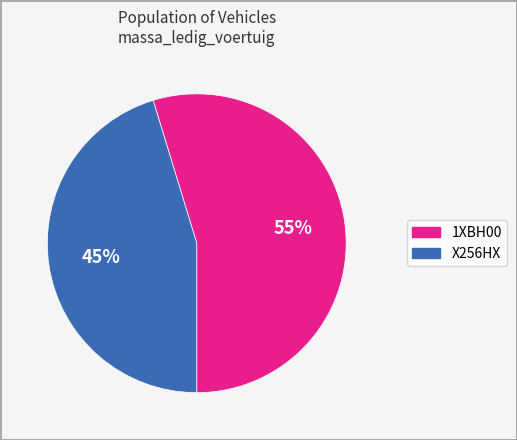

Which has a higher value, 1XBH00 or X256HX?

1XBH00